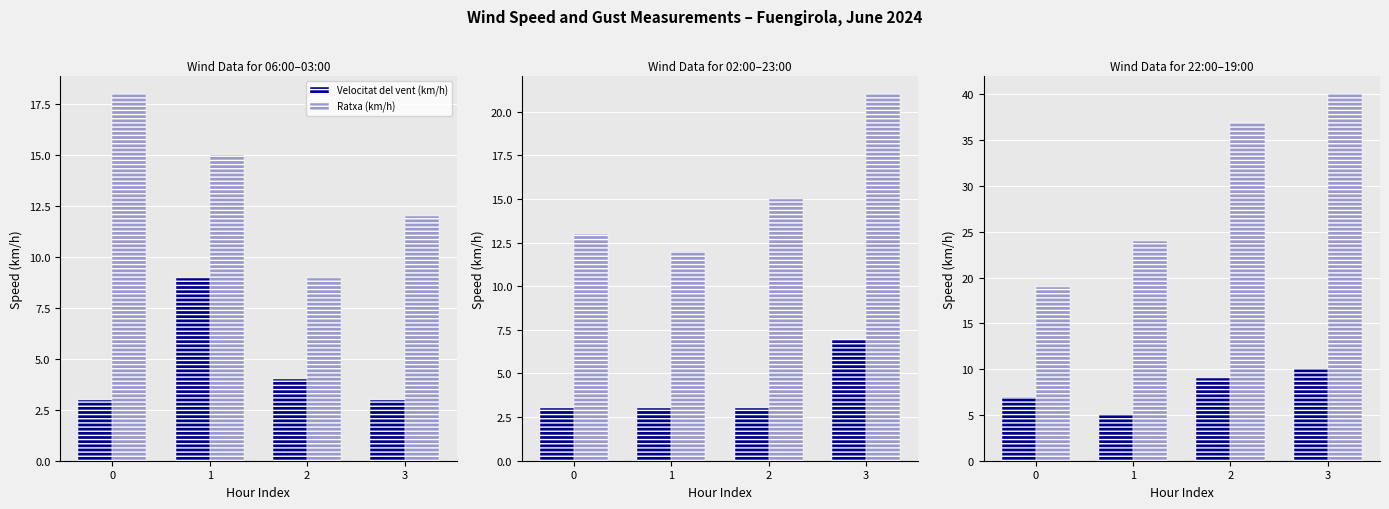

True or false: Velocitat del vent (km/h) has a value of 7 at 0.

True